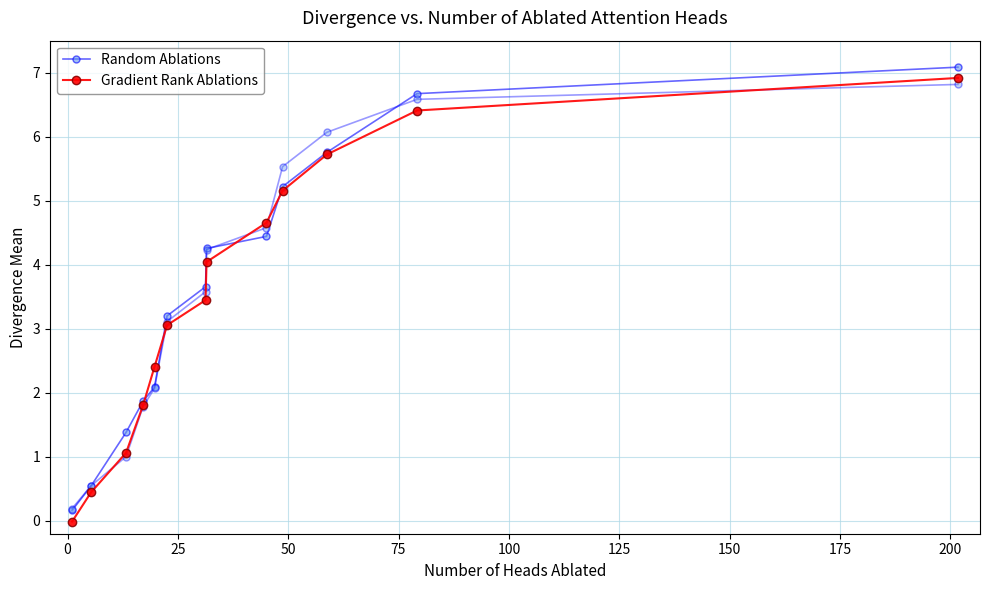

What are all the series names shown in the legend?

Random Ablations, Gradient Rank Ablations